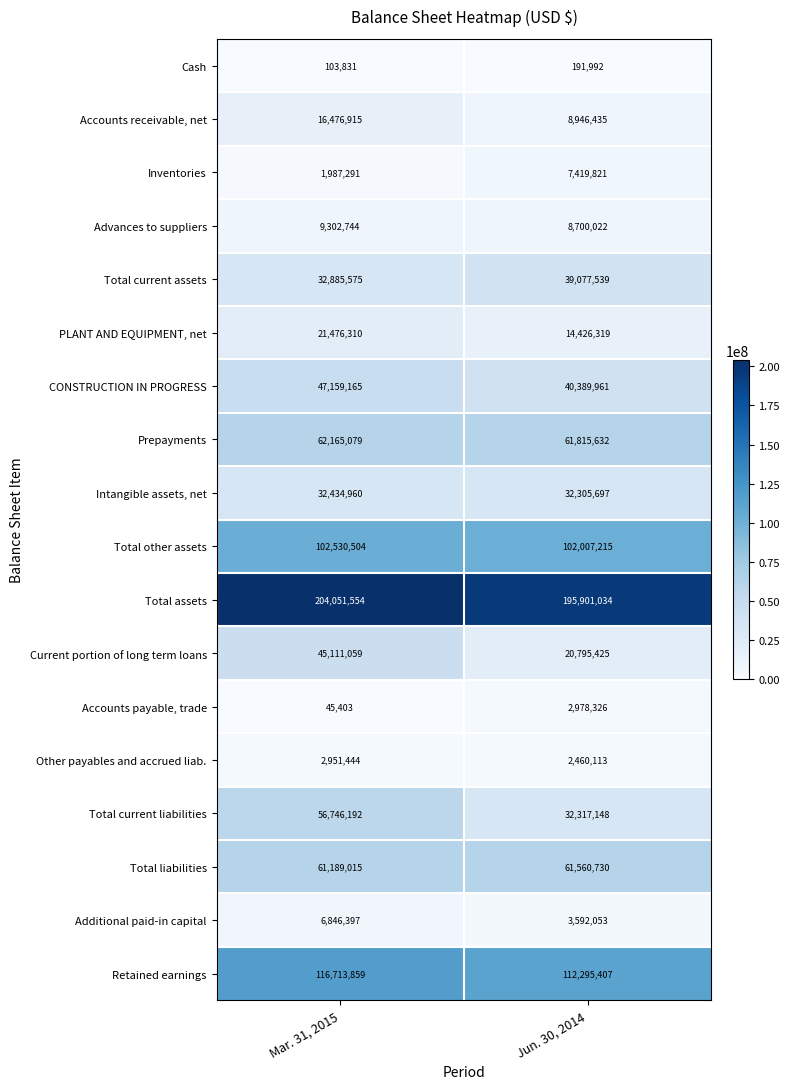

At which label does Total assets reach its minimum?

Jun. 30, 2014